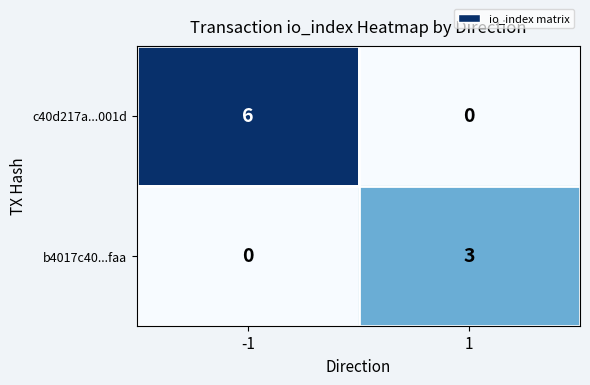

Which series has the largest total across all categories?

c40d217a...001d